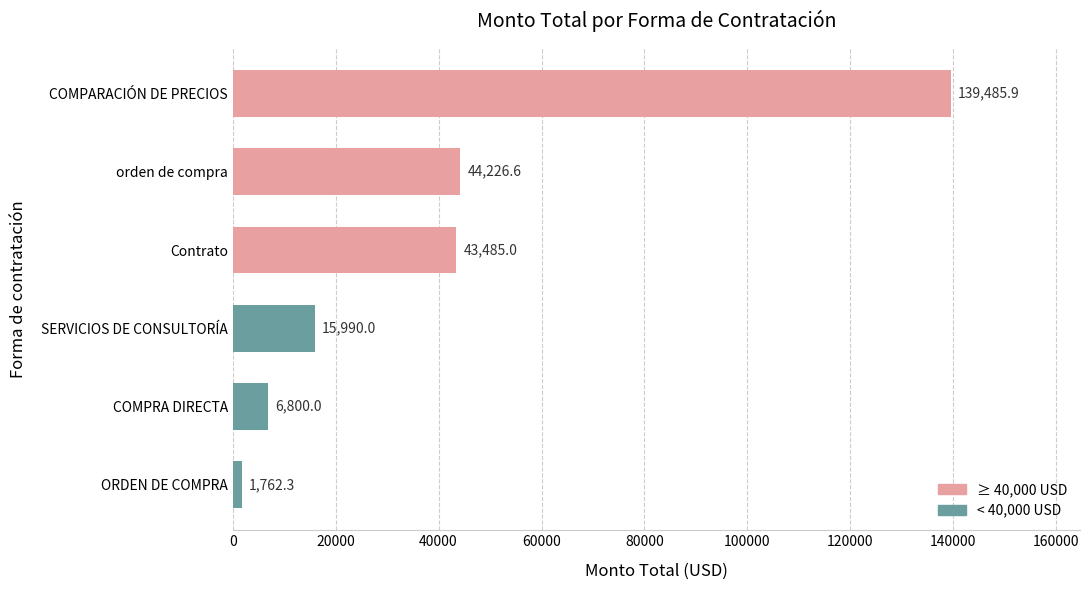

True or false: the data shows 44226.6 at orden de compra.

True